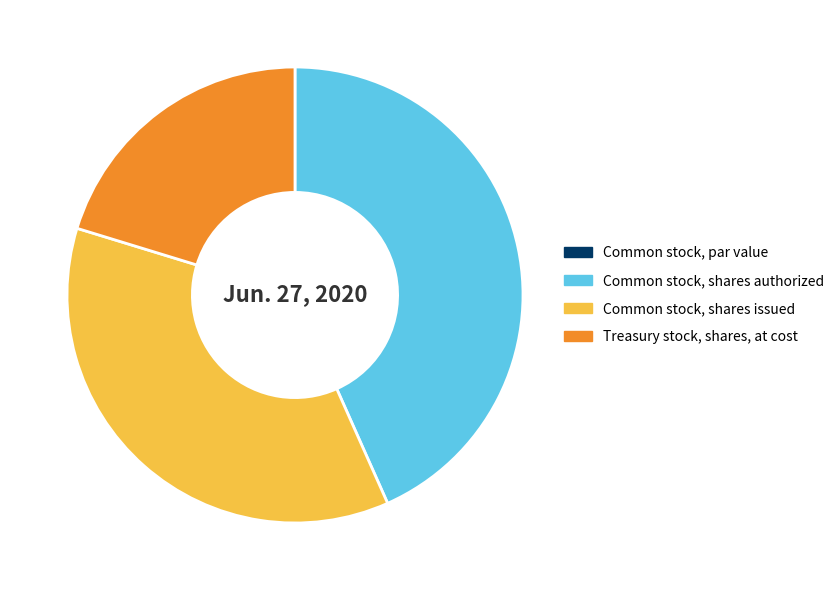

Is there a majority slice in this chart?

No